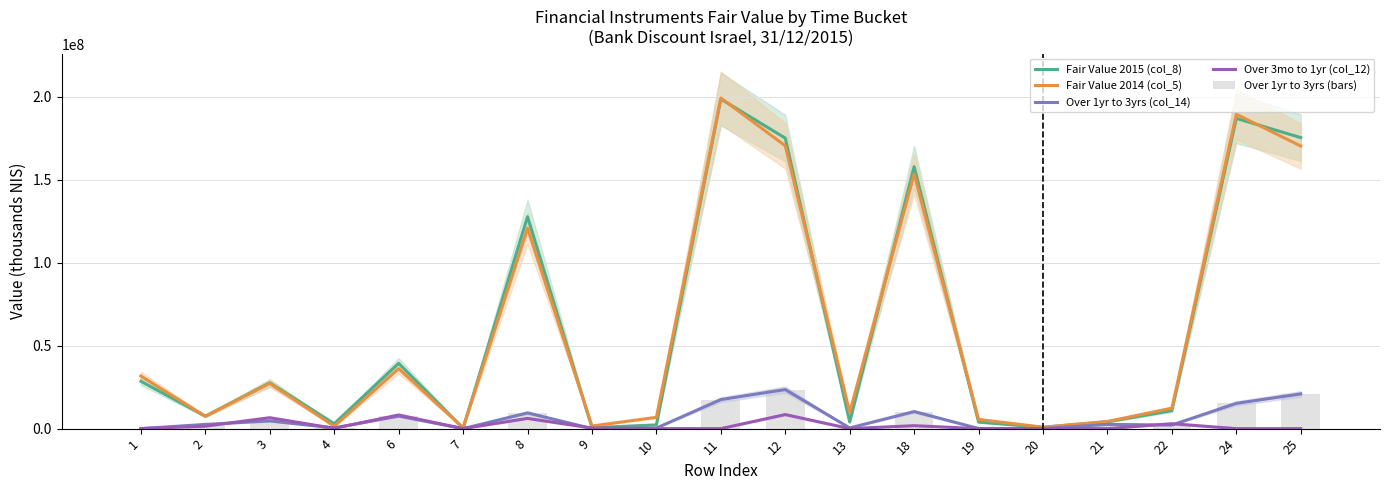

Which series has the largest total across all categories?

Fair Value 2015 (col_8)